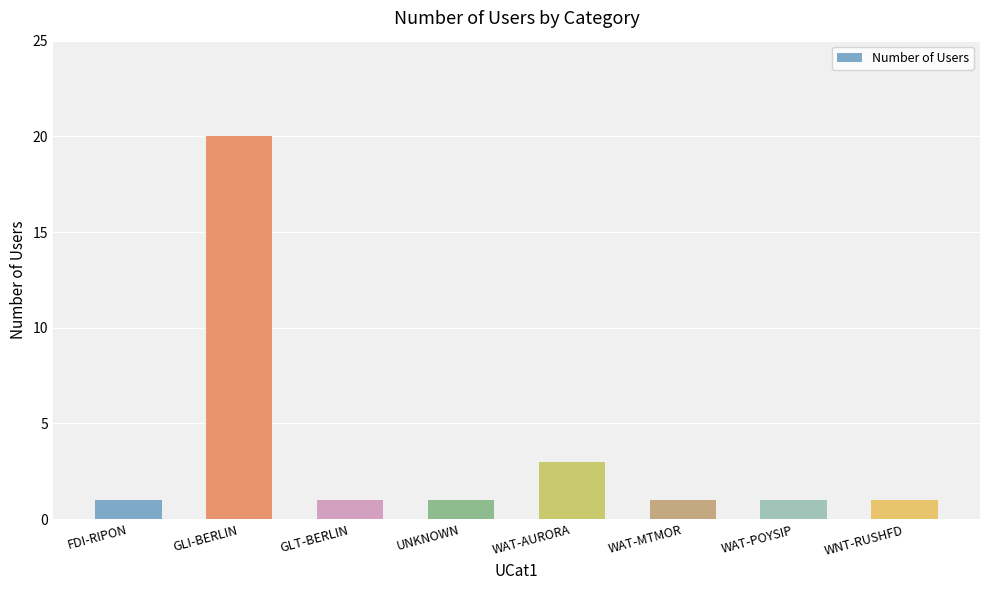

What is the sum of all values?

29